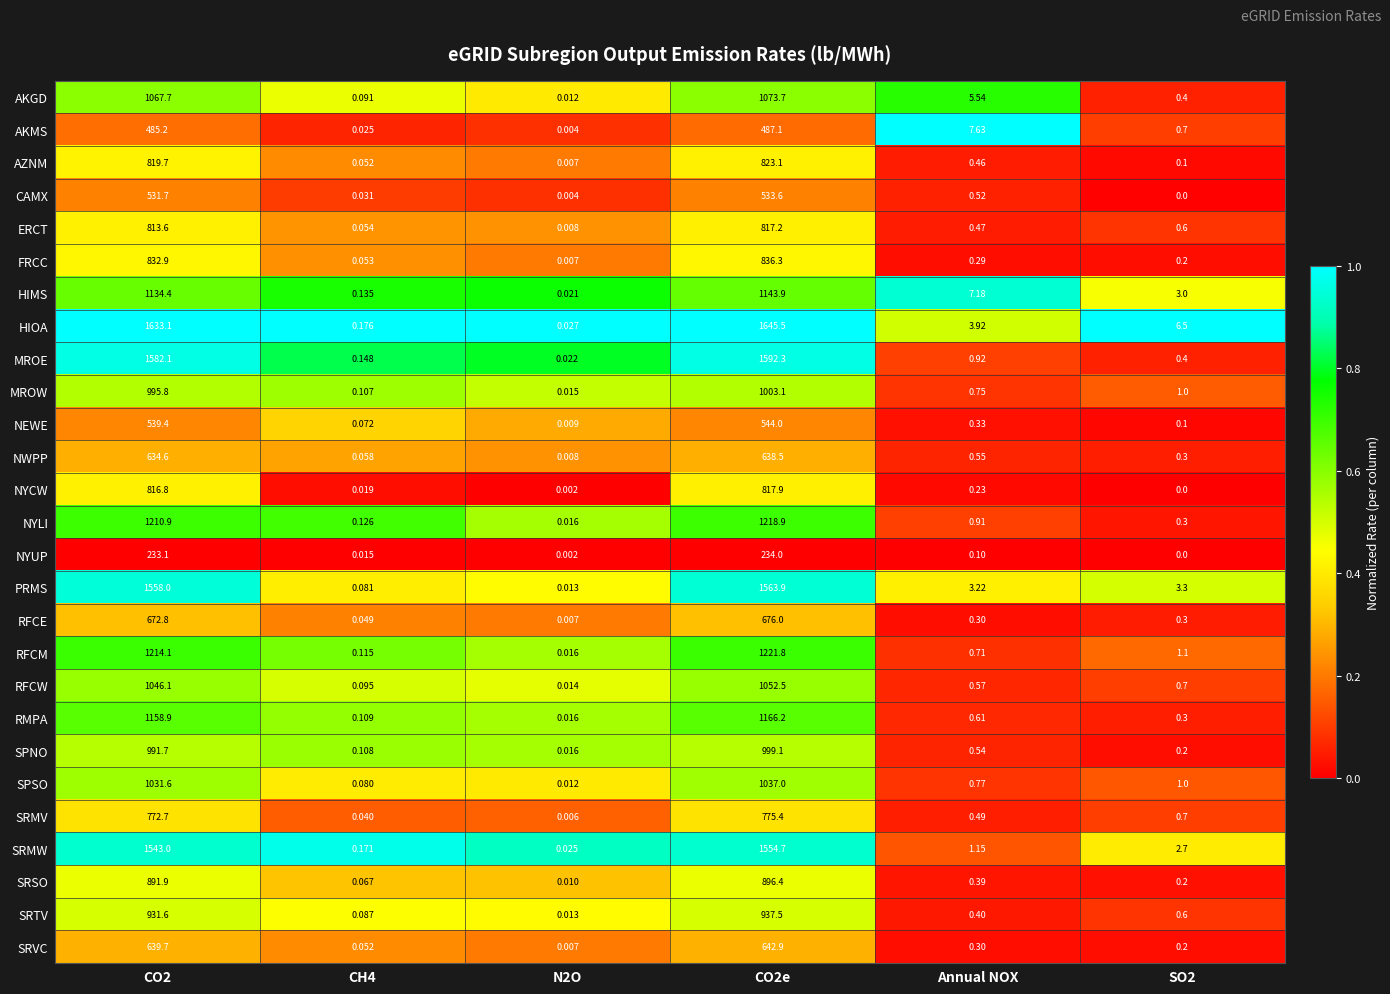

Where is AKGD nearest to the value 536?

Annual NOX